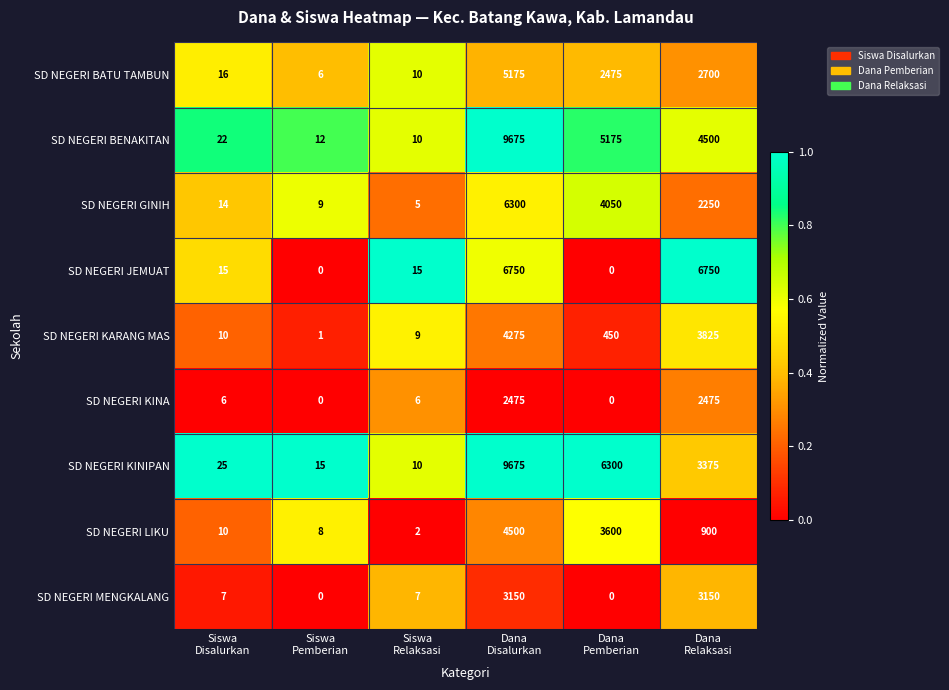

Which series has the largest total across all categories?

SD NEGERI KINIPAN